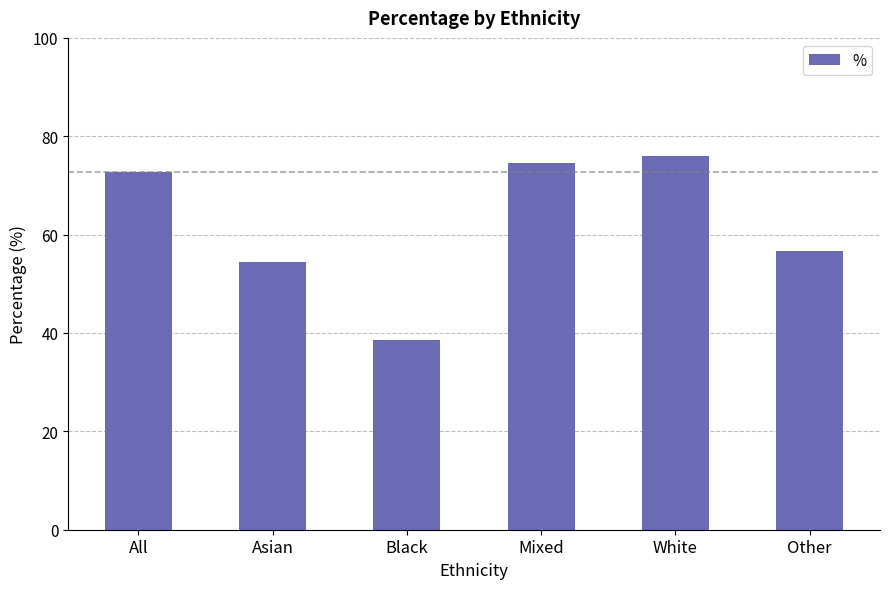

Rank the categories by value from highest to lowest.

White, Mixed, All, Other, Asian, Black